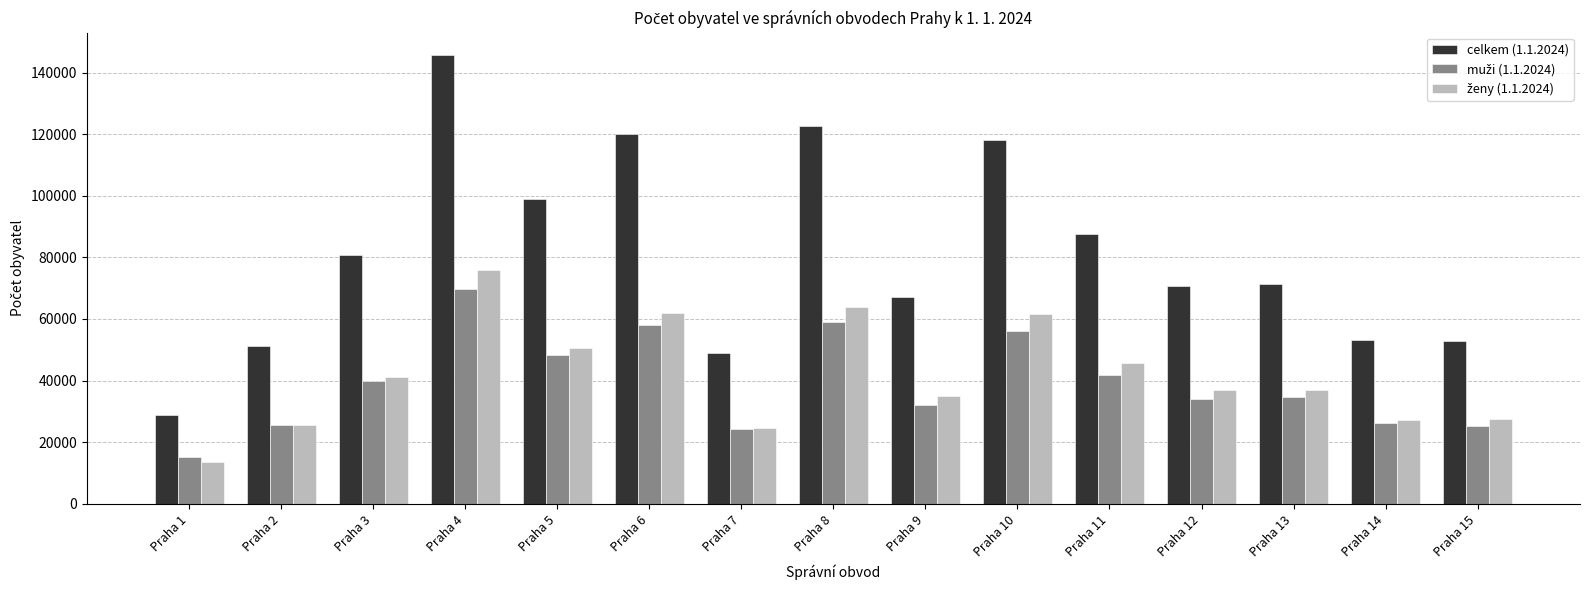

At which category does the chart reach its peak across all series?

Praha 4